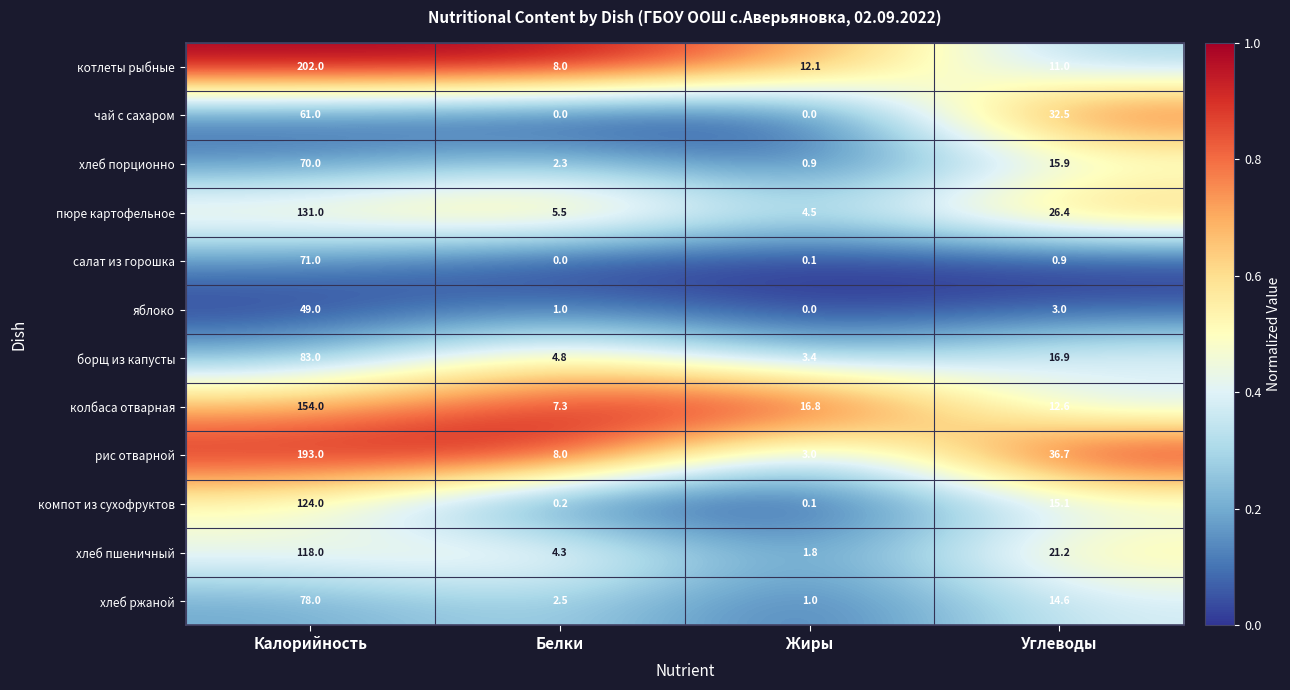

The value of рис отварной at Белки is 8.0. True or false?

True